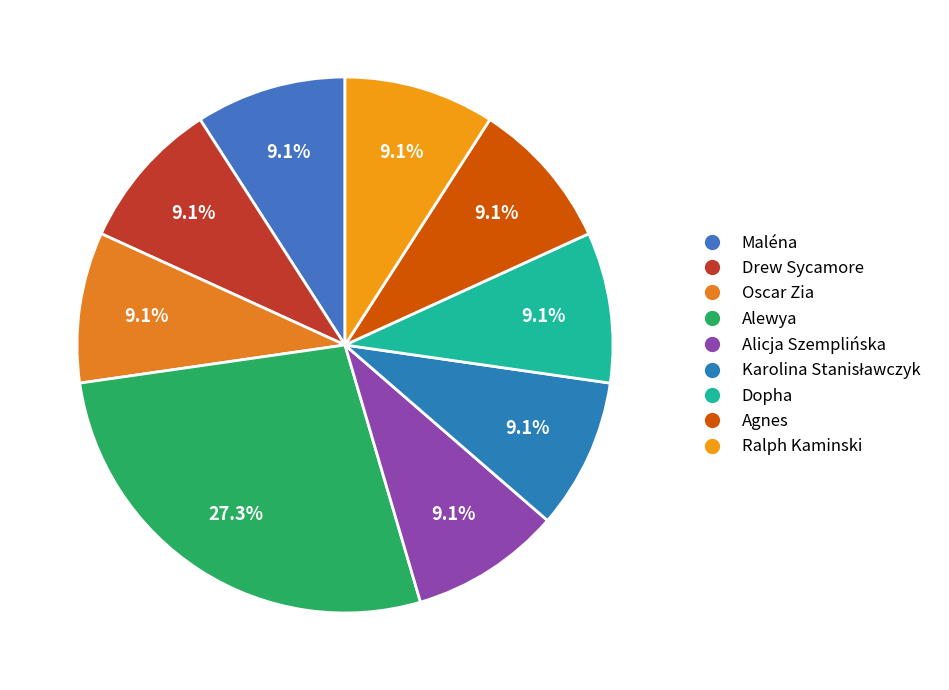

Is there a majority slice in this chart?

No